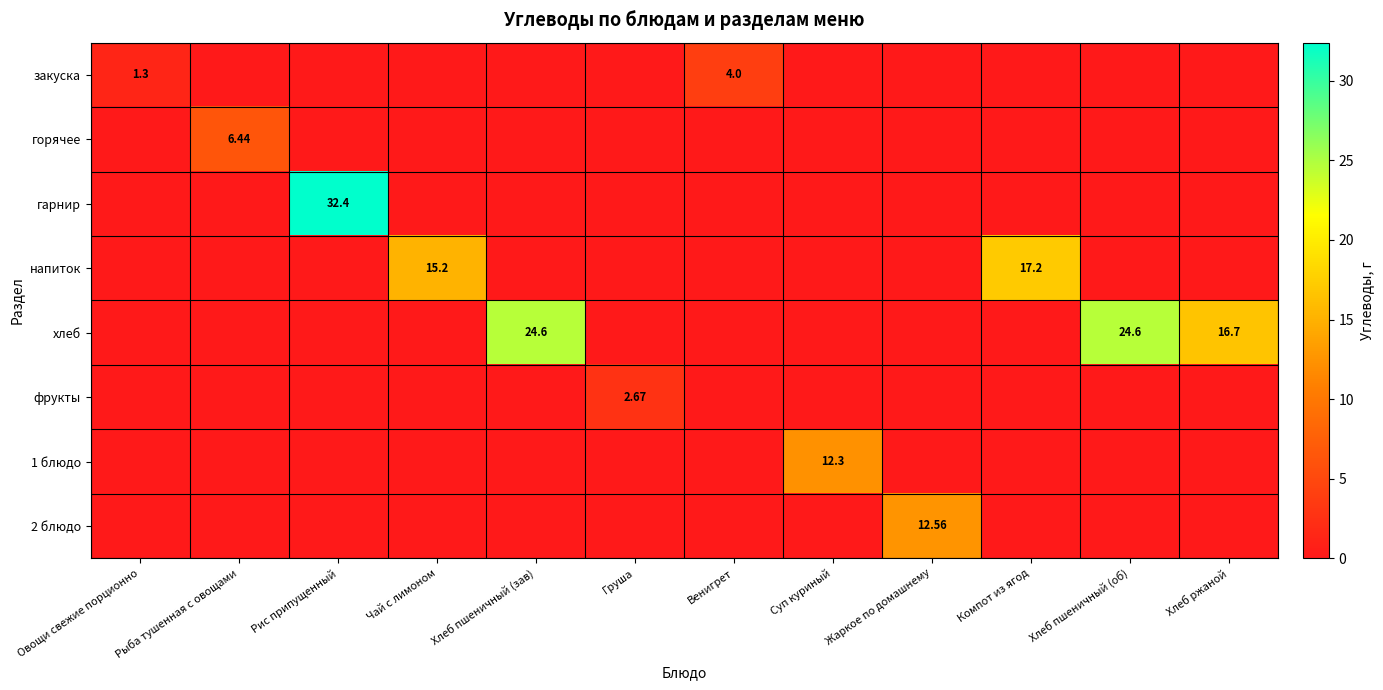

Between Груша and Жаркое по домашнему, which series saw the biggest shift?

2 блюдо